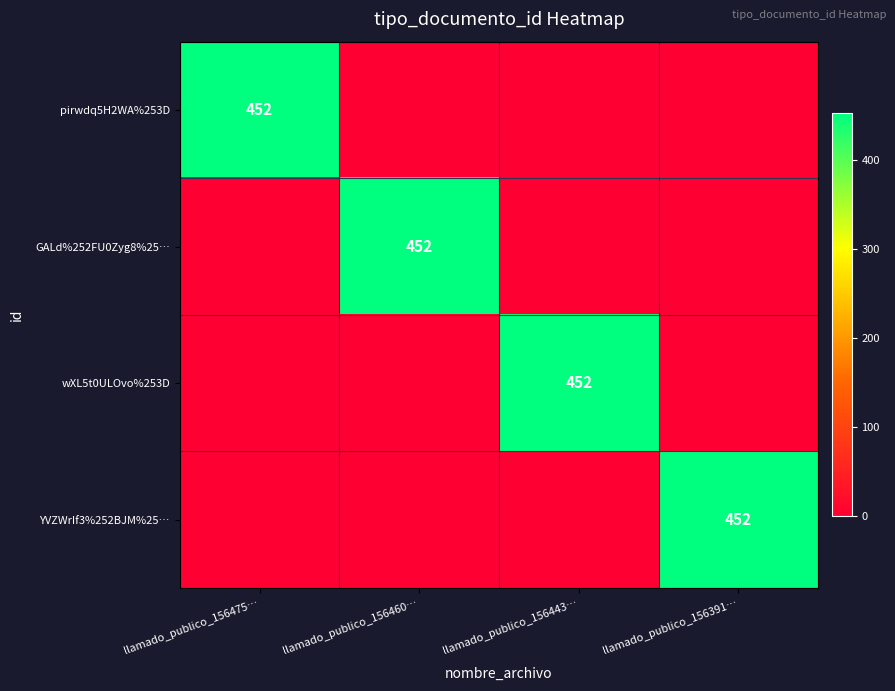

Is it true that YVZWrIf3%252BJM%25… equals 0 at llamado_publico_156443…?

True